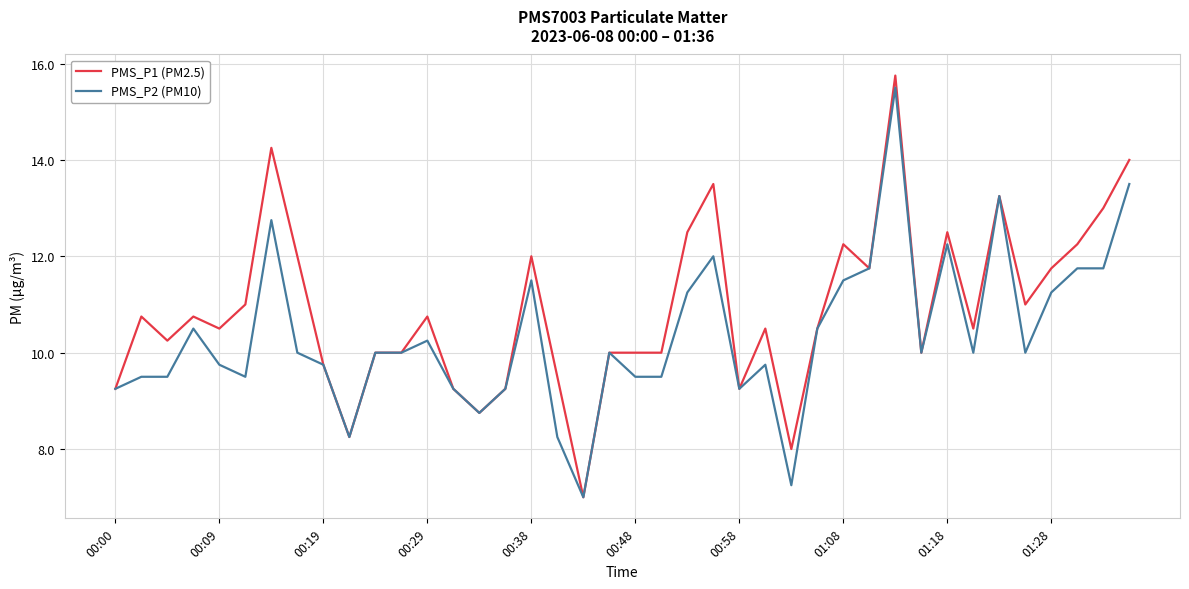

Which series has the largest total across all categories?

PMS_P1 (PM2.5)